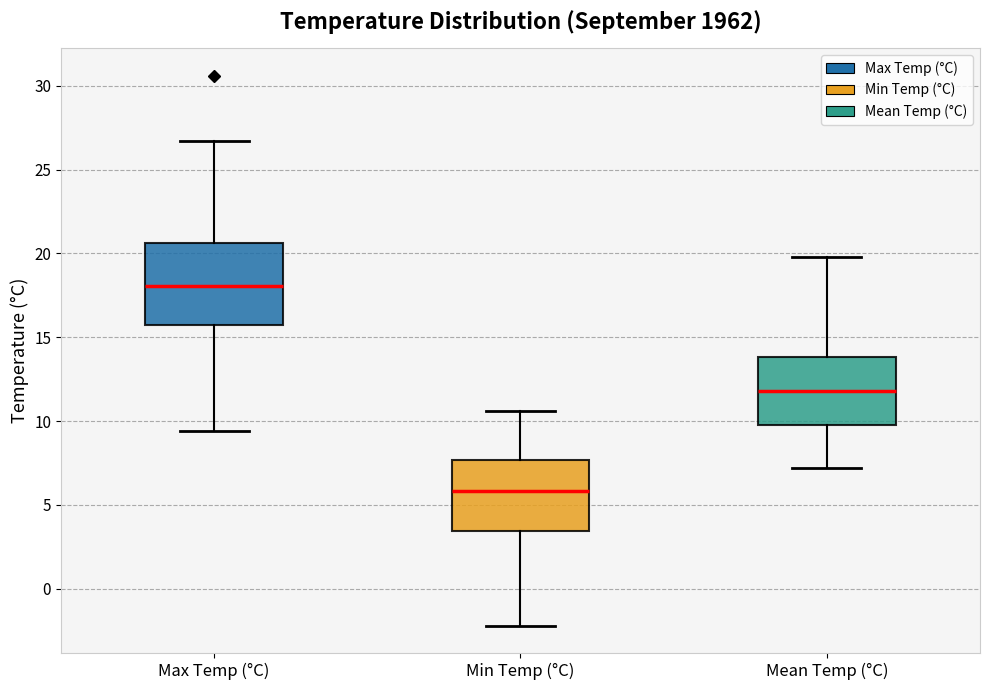

Reading left to right, read every box against the y-axis: the position of its median line, the range the box covers, and the ends of its whiskers. The values are not printed on the chart, so give them approximately, as read against the axis.

Max Temp (°C): median 18.0, box 15.5 to 20.5, whiskers 9.5 to 26.5
Min Temp (°C): median 6.0, box 3.5 to 7.5, whiskers -2.0 to 10.5
Mean Temp (°C): median 12.0, box 10.0 to 14.0, whiskers 7.0 to 20.0